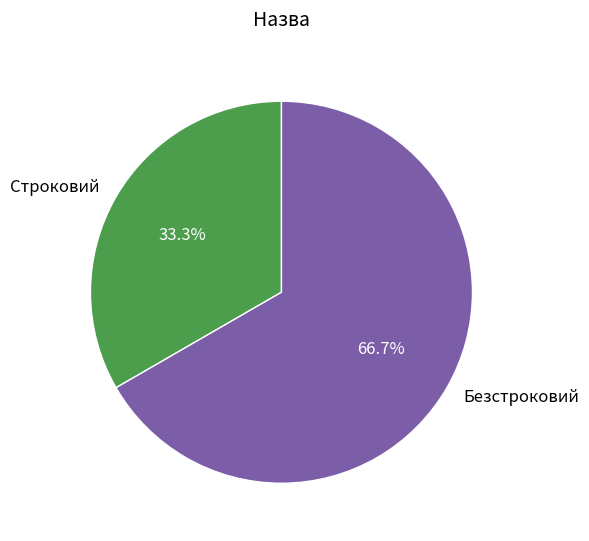

How many segments does this pie chart have?

2